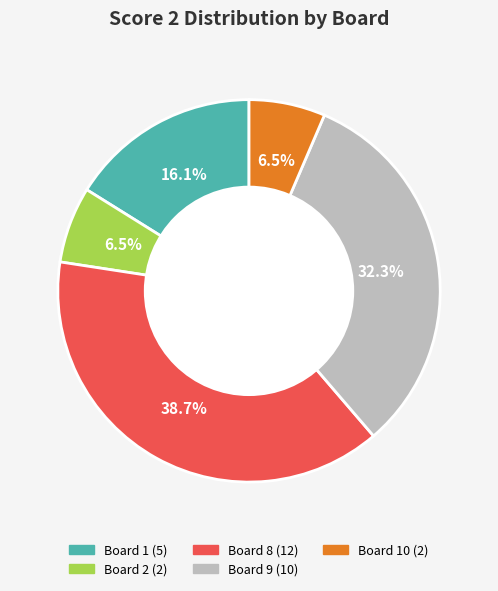

Does any single category account for the majority?

No